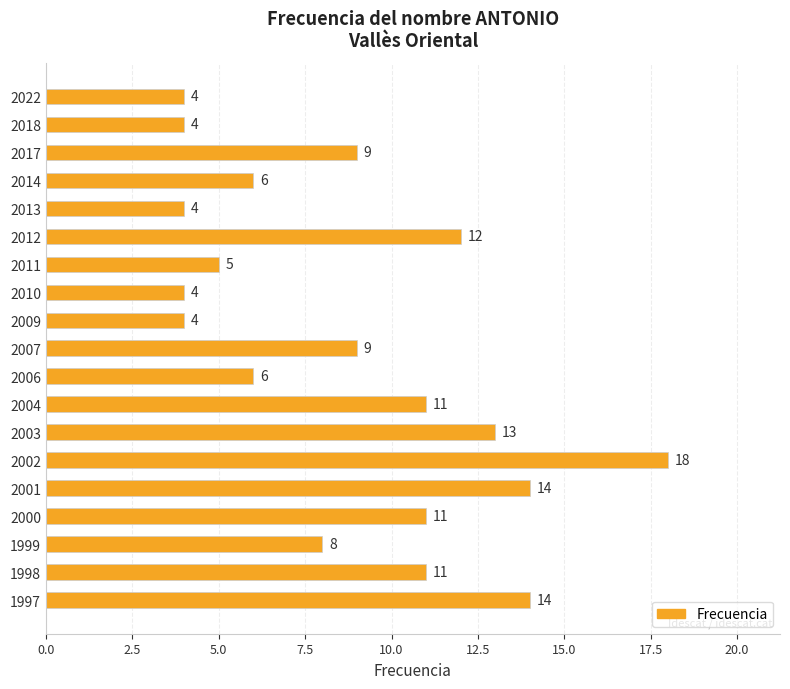

What is the maximum value shown in the chart?

18